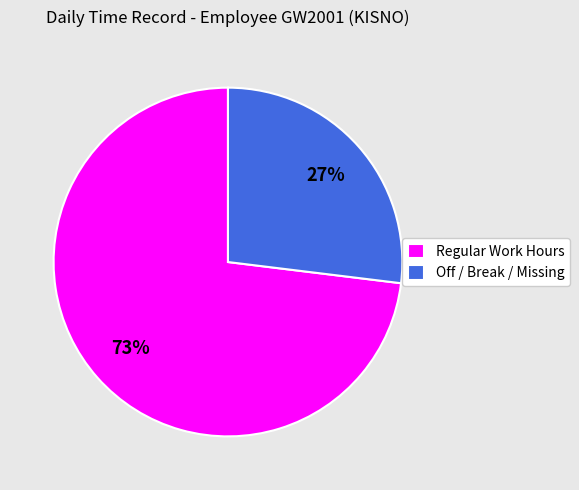

Do Off / Break / Missing and Regular Work Hours together represent more than half of the pie?

Yes